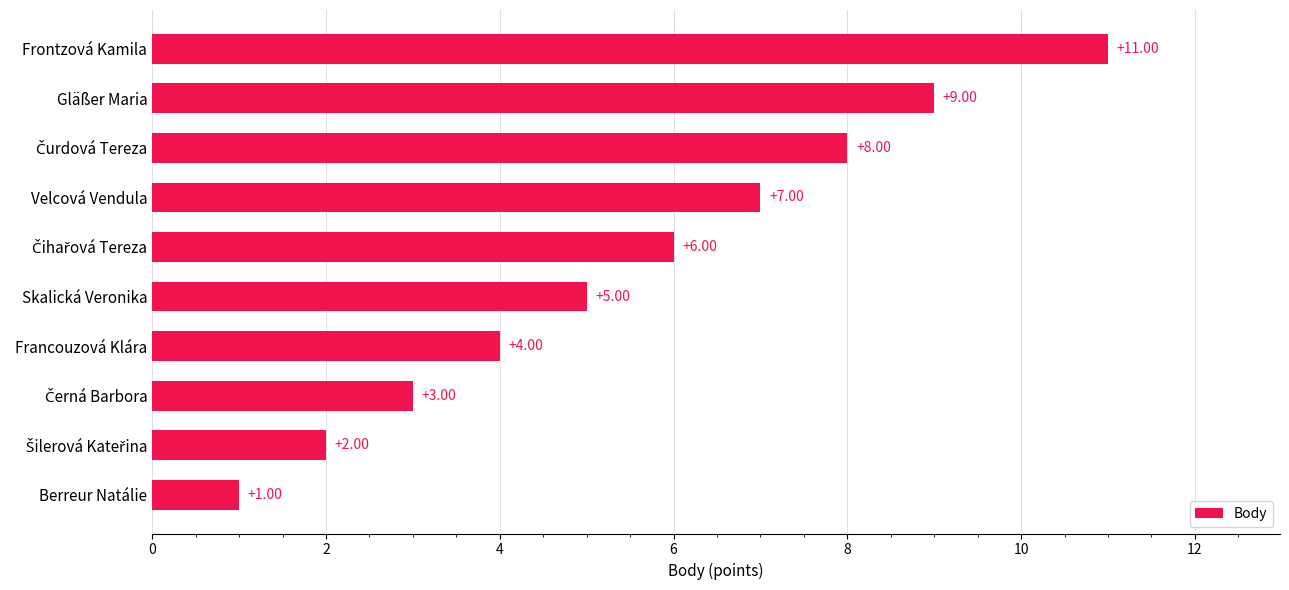

Which has a higher value, Berreur Natálie or Gläßer Maria?

Gläßer Maria